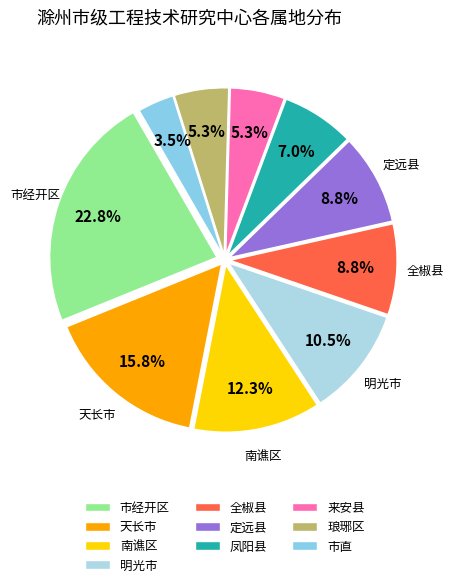

True or false: 天长市 accounts for 16% of the total.

True